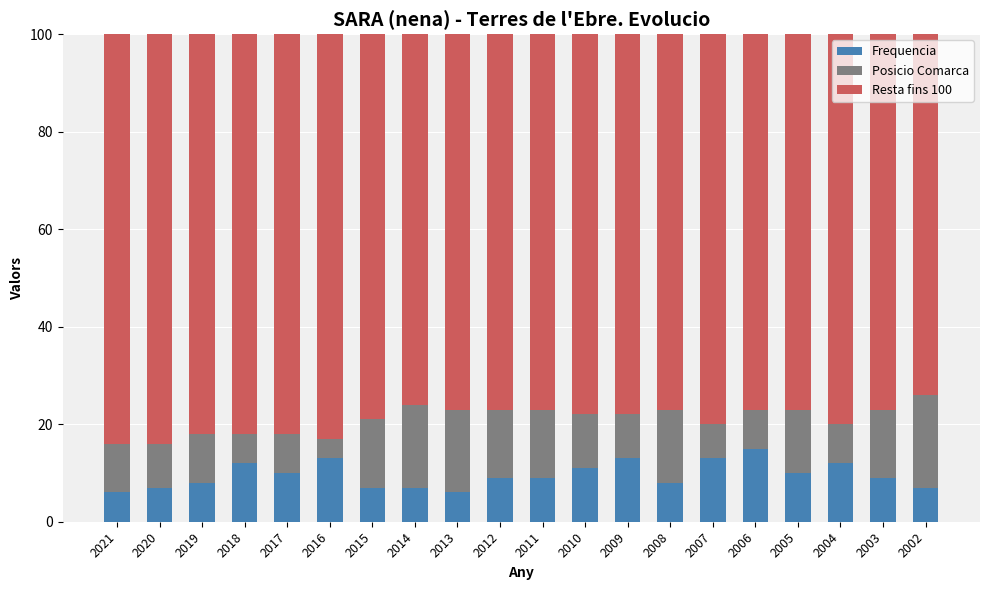

True or false: Frequencia has a value of 4 at 2006.

False